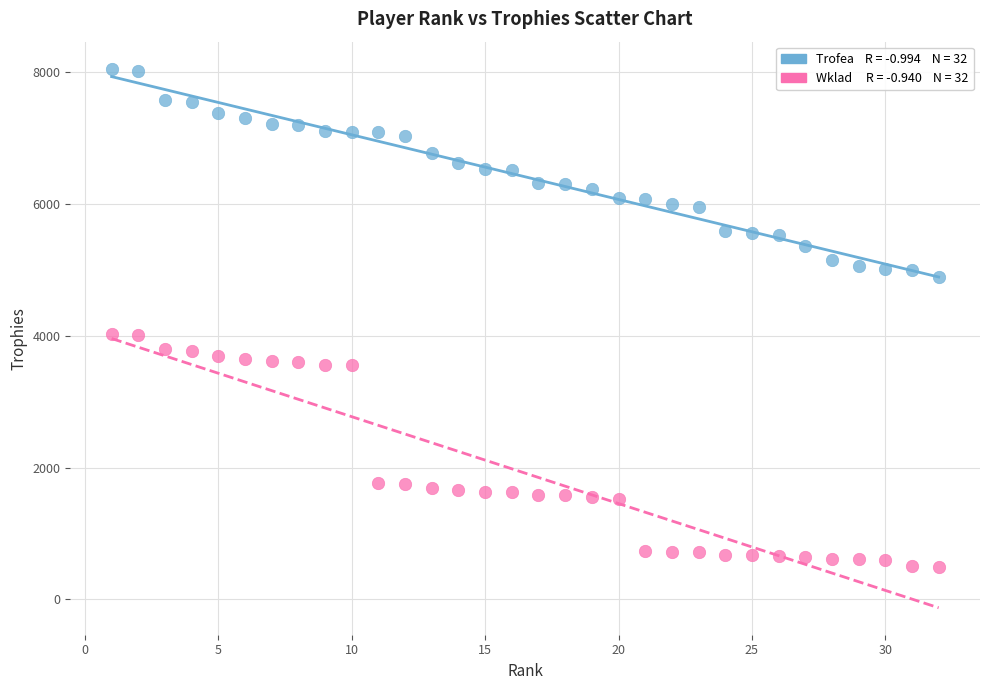

Across all data points, what is the range of Y values (max minus min)?

7568